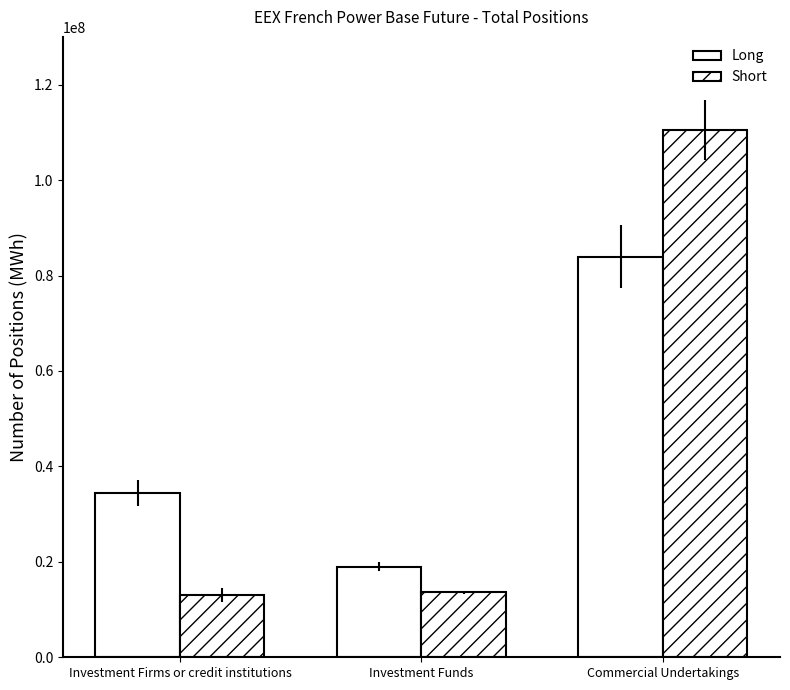

Which series changed the most between Investment Firms or credit institutions and Commercial Undertakings?

Short